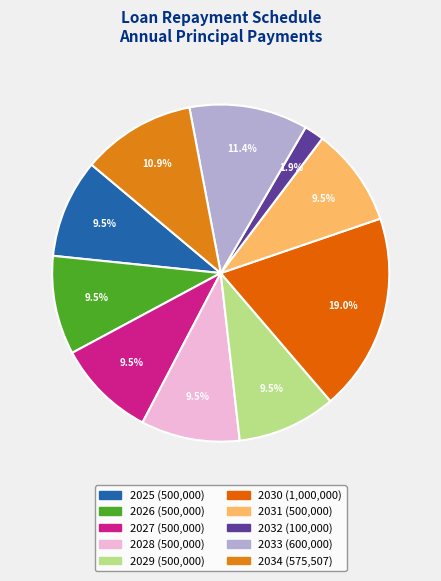

What is the smallest slice in the pie chart?

2032